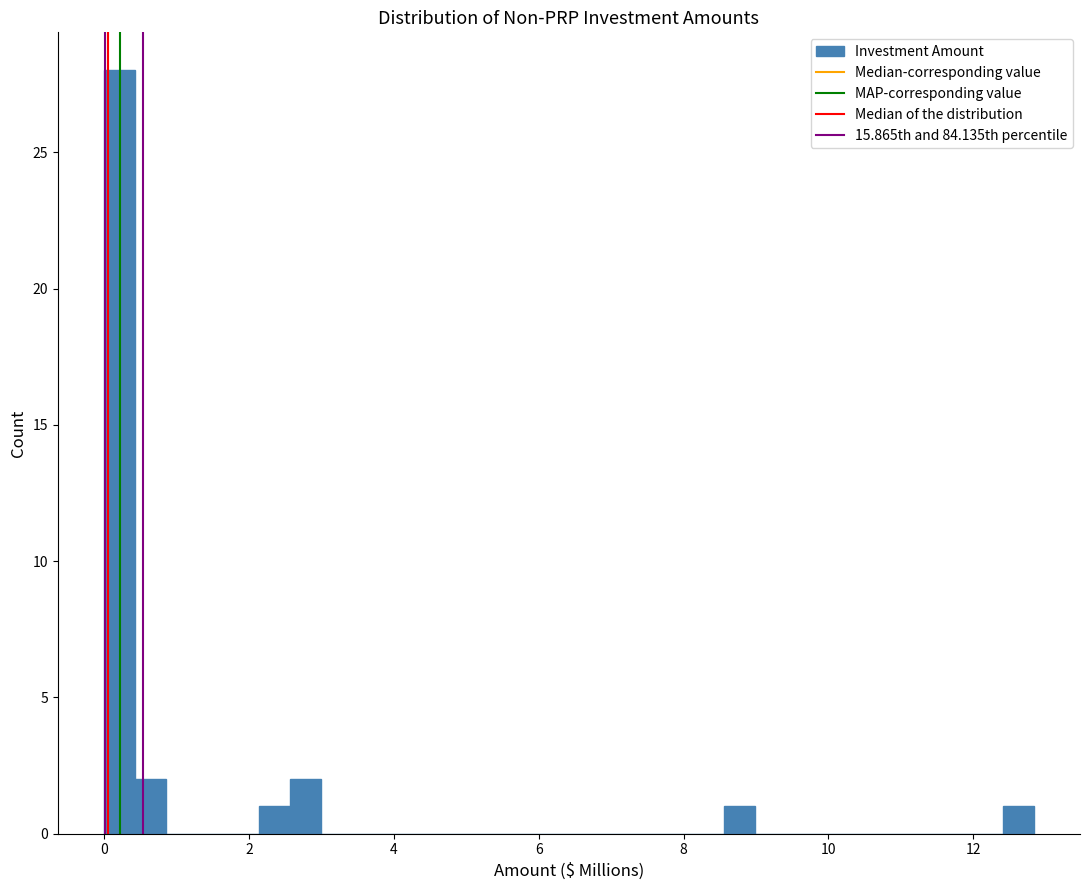

Around what value on the x-axis is the tallest bar? Give the approximate position of its centre, as read against the axis.

0.2